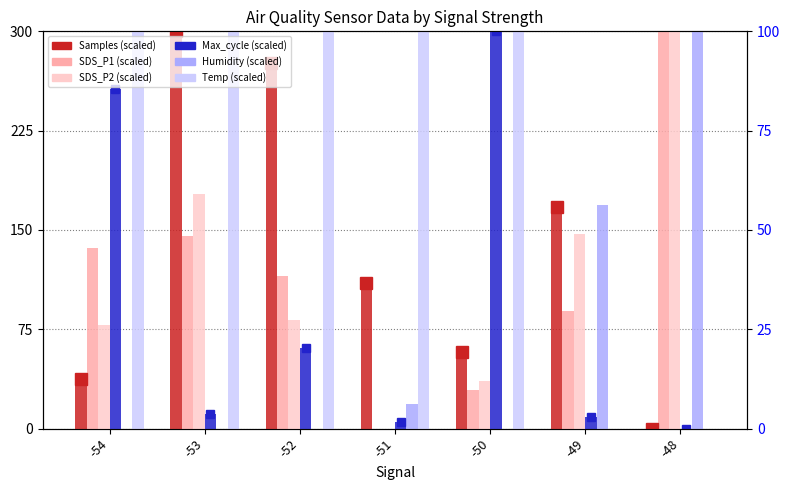

What is the difference between the maximum and second lowest values in the SDS_P2 series?

264.0